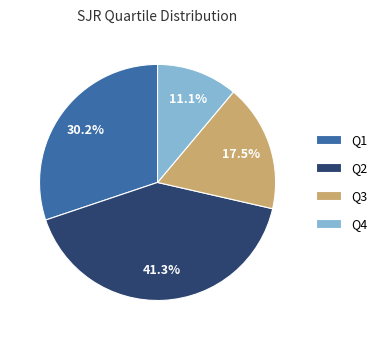

Which has a higher value, Q2 or Q3?

Q2